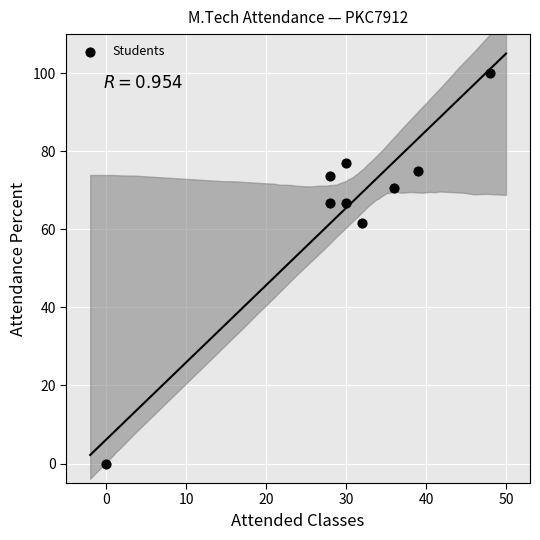

What Y value in the scatter plot is closest to 50?

61.5